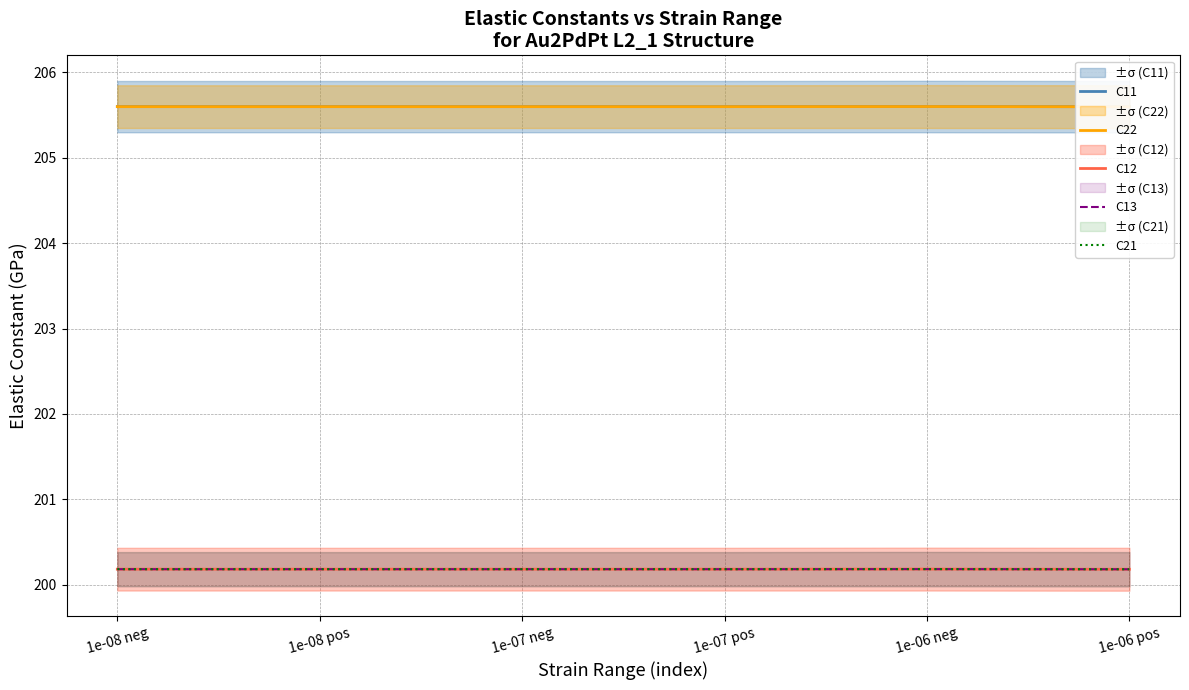

True or false: C11 and C12 intersect in this chart.

False